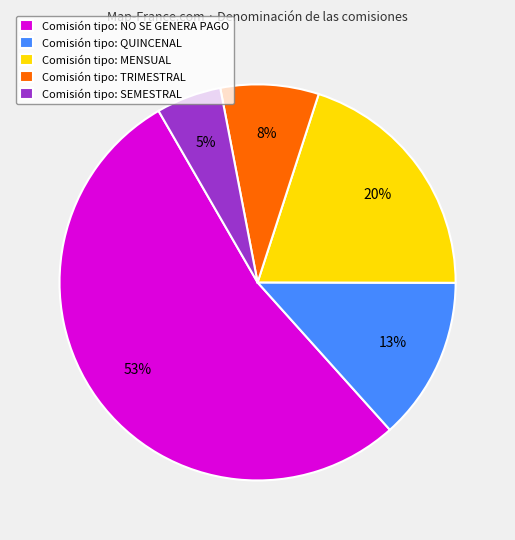

Which category has the smallest portion of the pie?

Comisión tipo: SEMESTRAL